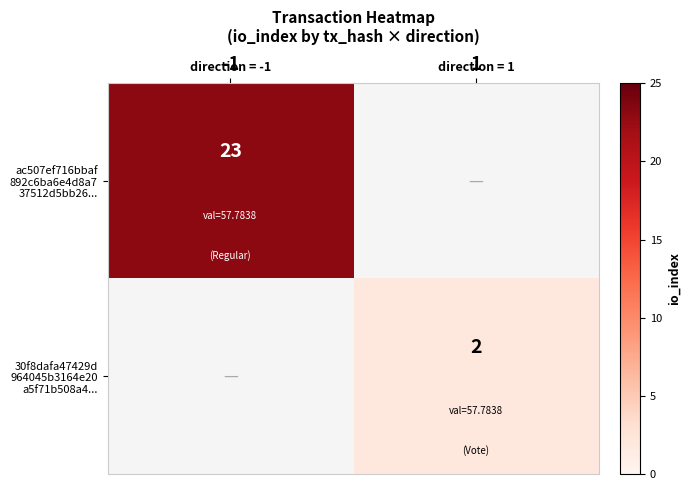

Which has a higher value, 1 or -1?

-1